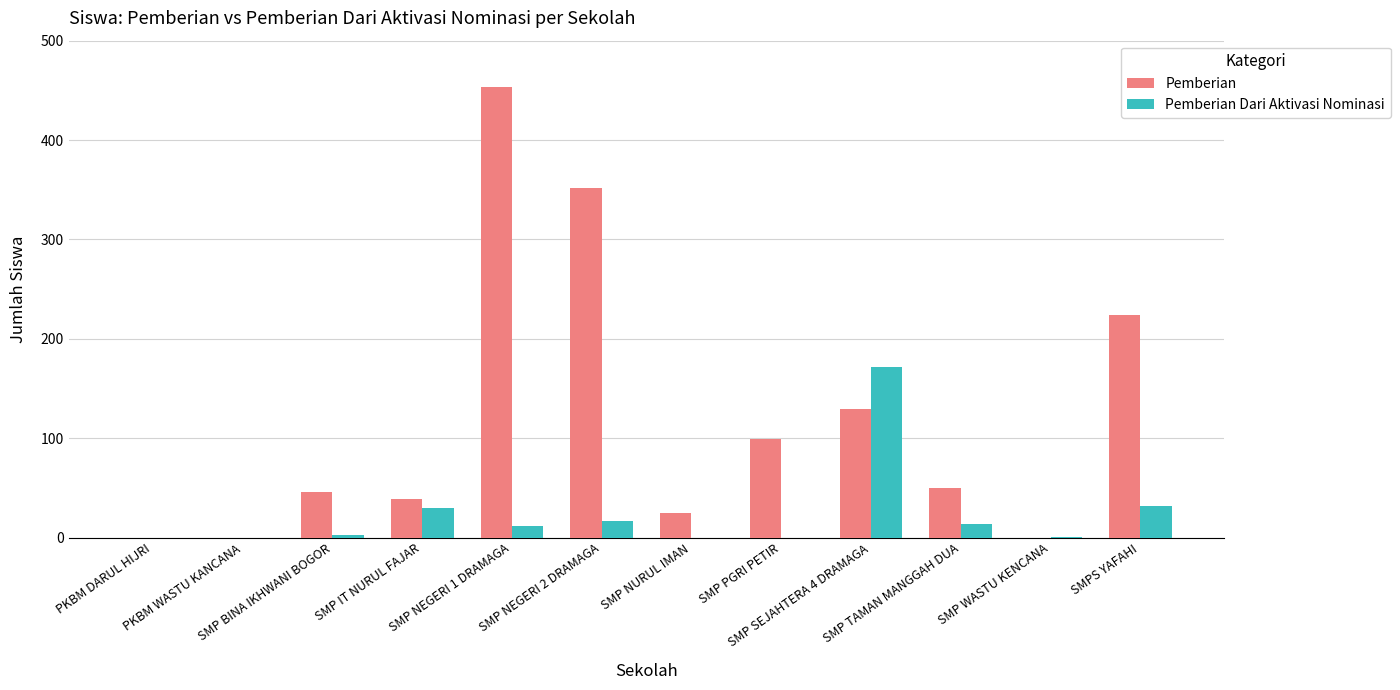

How many groups of bars are there?

12